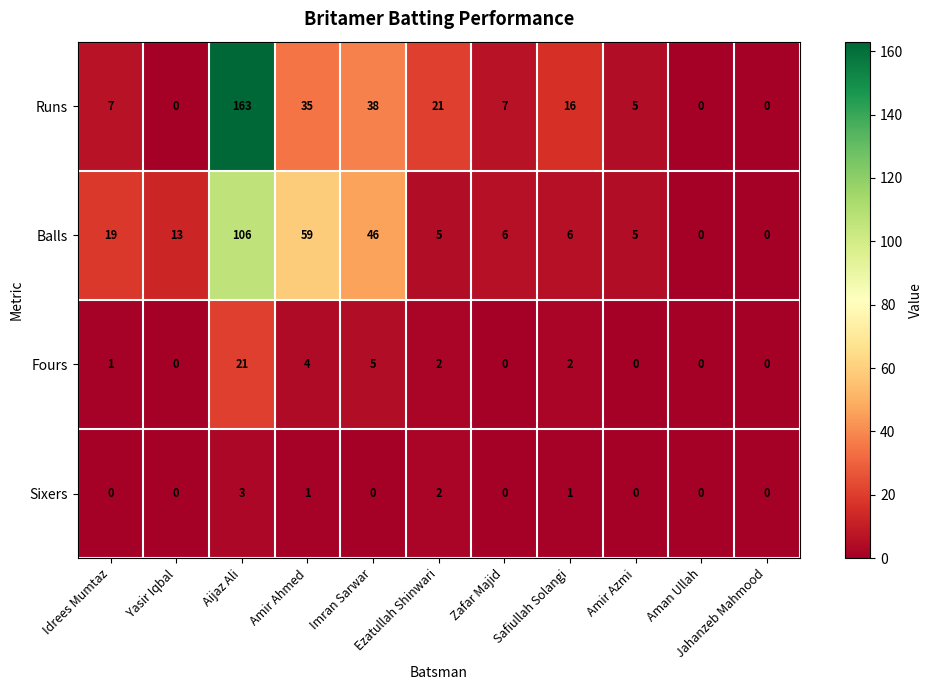

What is the sum of all Balls values?

265